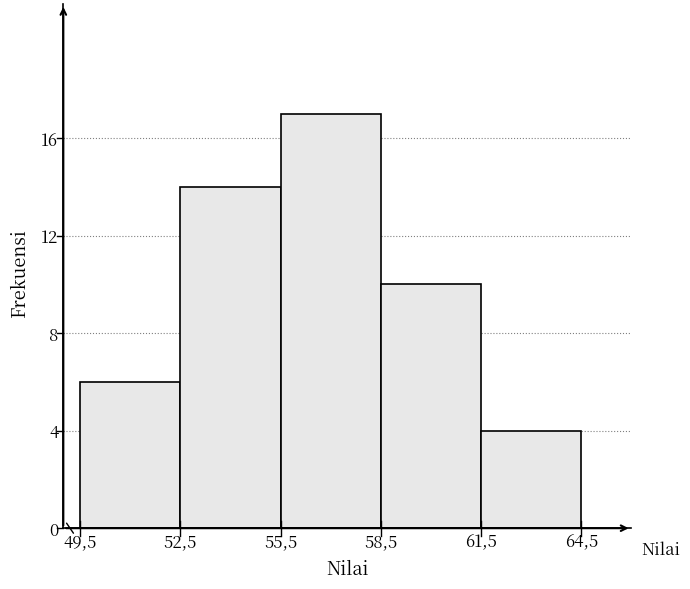

Reading left to right, what are all the values shown in this chart?

49,5=6	52,5=14	55,5=17	58,5=10	61,5=4